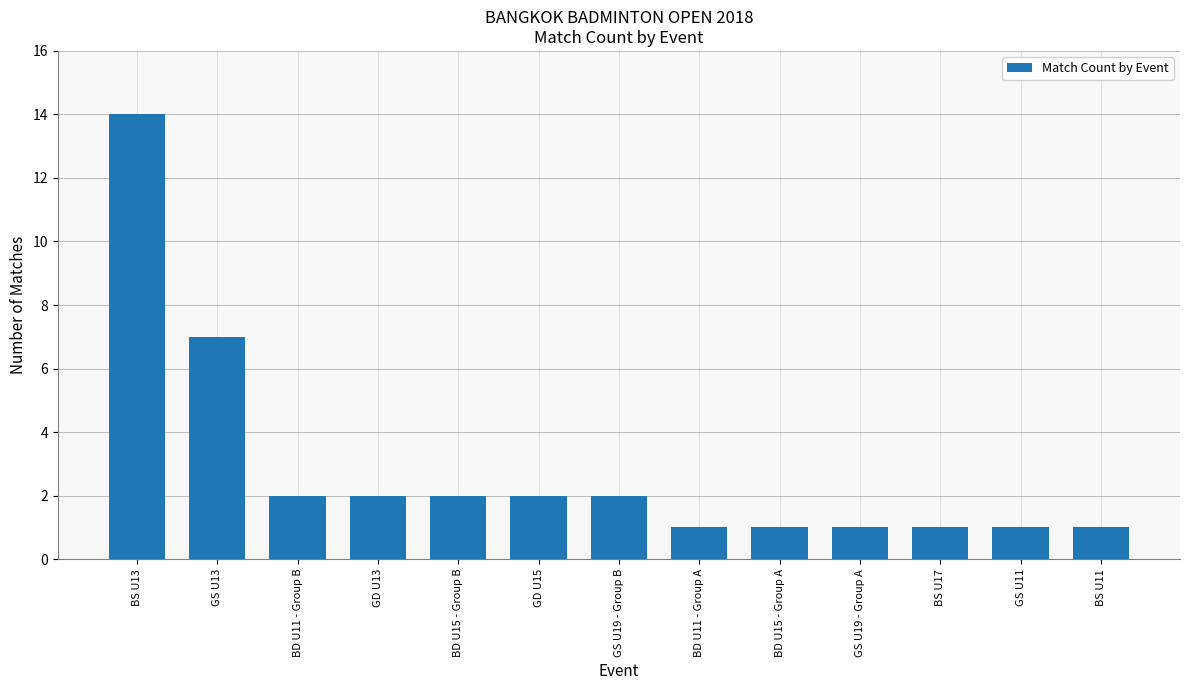

The value at GD U15 is 1. True or false?

False